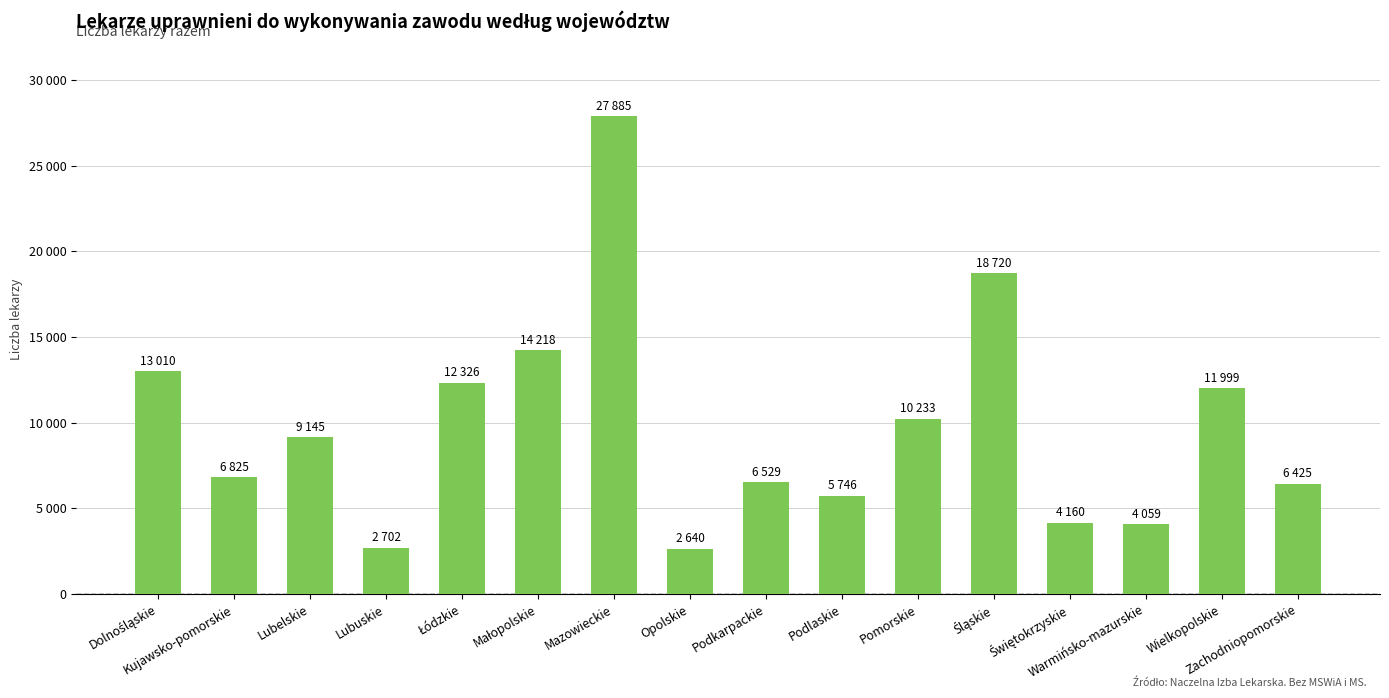

What is the maximum value shown in the chart?

27885